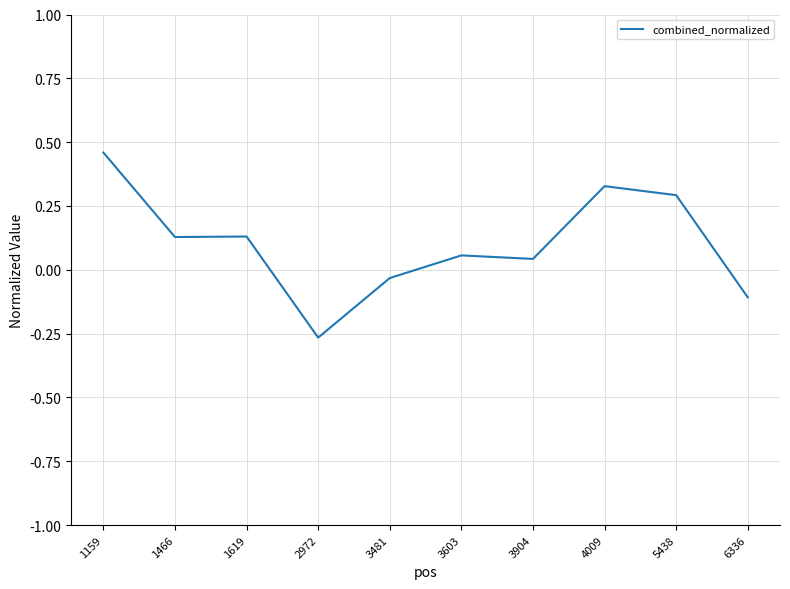

Is it true that the value at 5438 is 0.2?

False